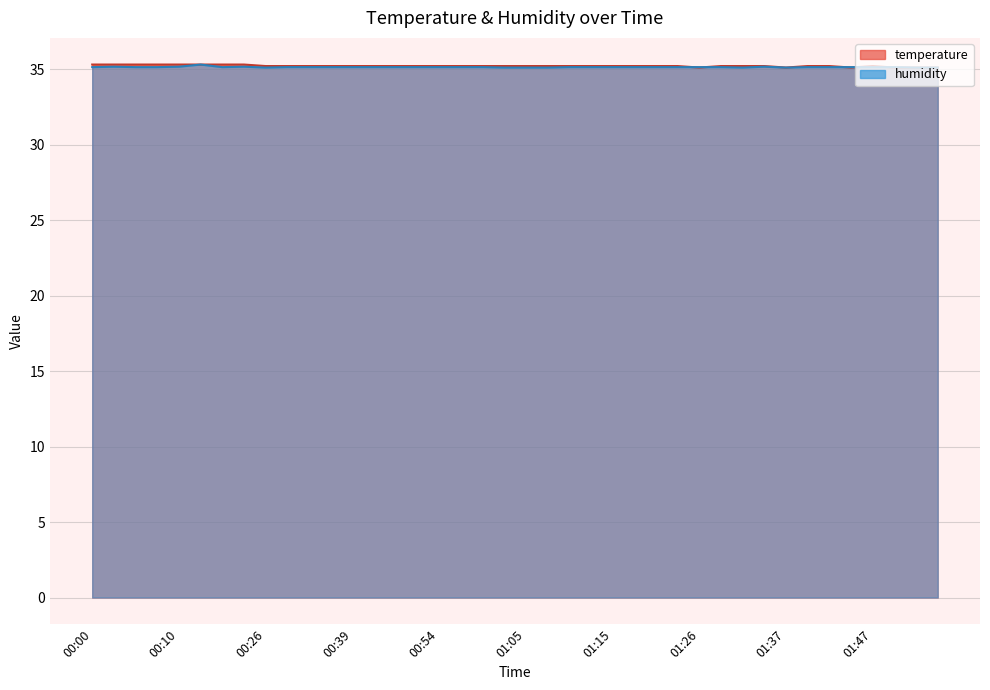

At 01:44, list the series in order from smallest to largest.

temperature, humidity